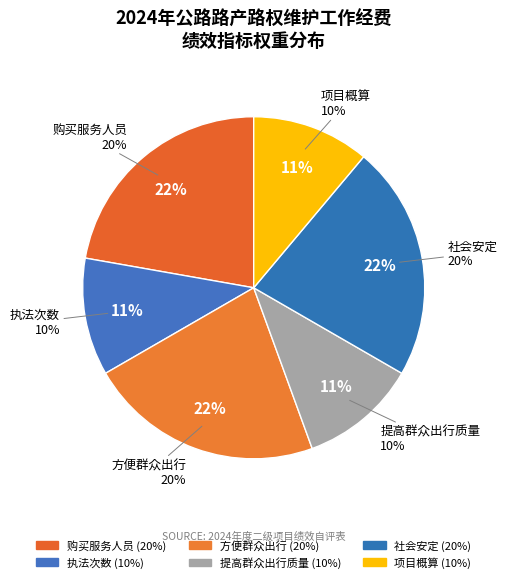

What percentage is the 购买服务人员 slice, to the nearest percent?

22%